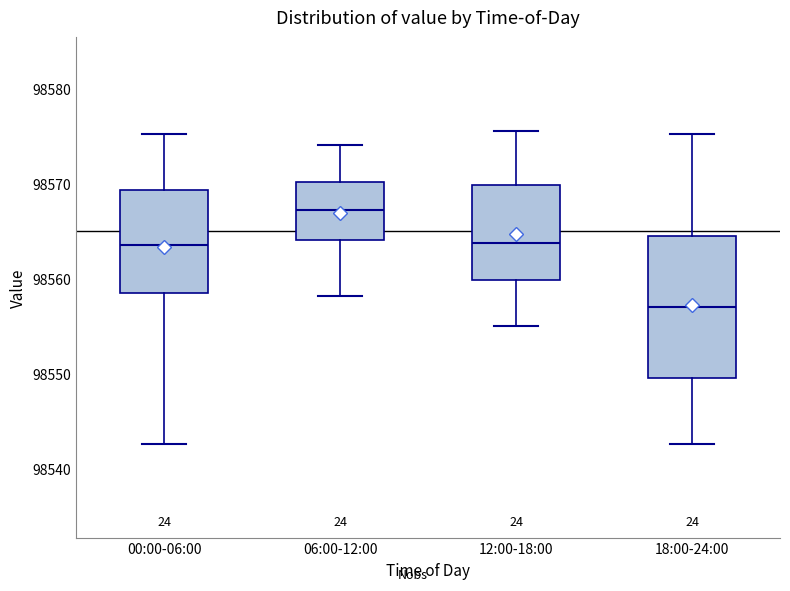

Which box has the highest median line?

06:00-12:00